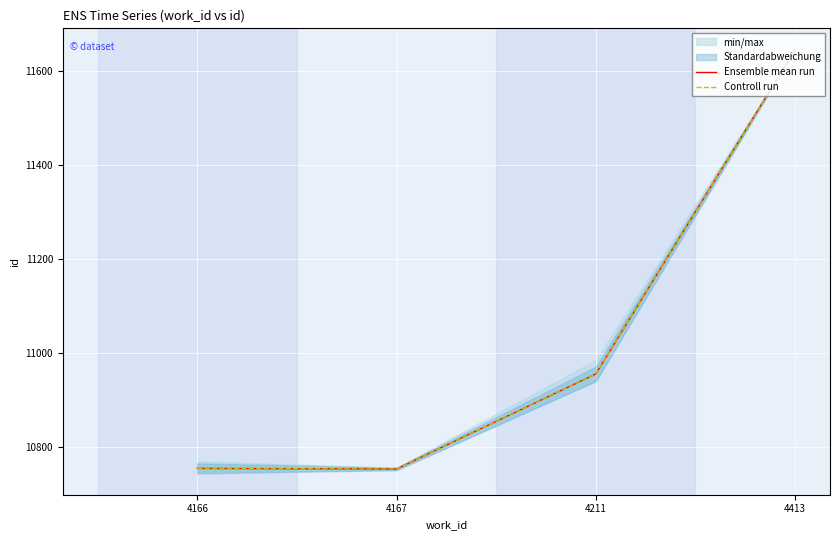

Rank the categories by Ensemble mean run value from highest to lowest.

4413, 4211, 4166, 4167